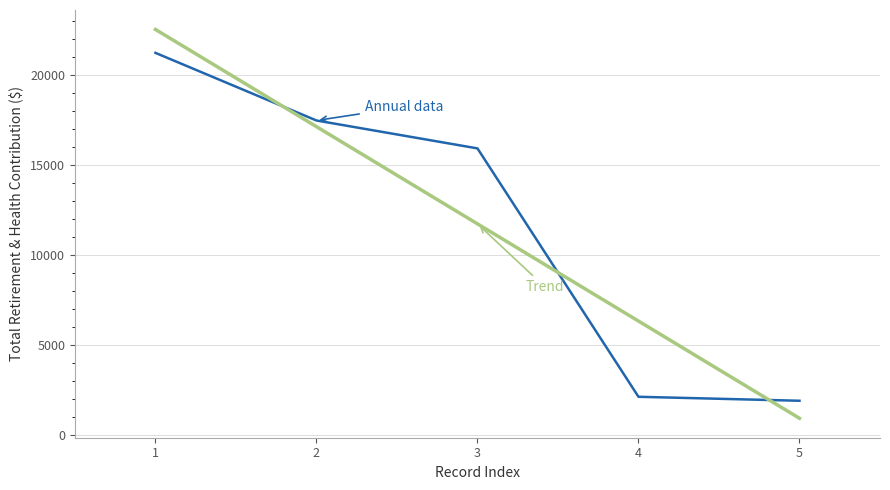

What is the maximum value shown in the chart?

22541.6